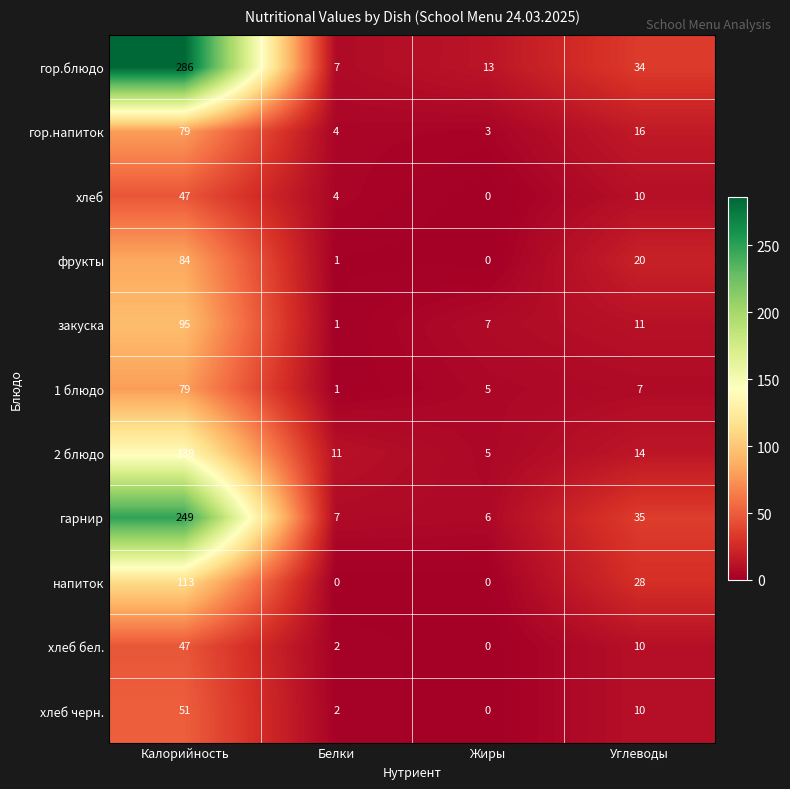

What is the total value across all series at Углеводы?

195